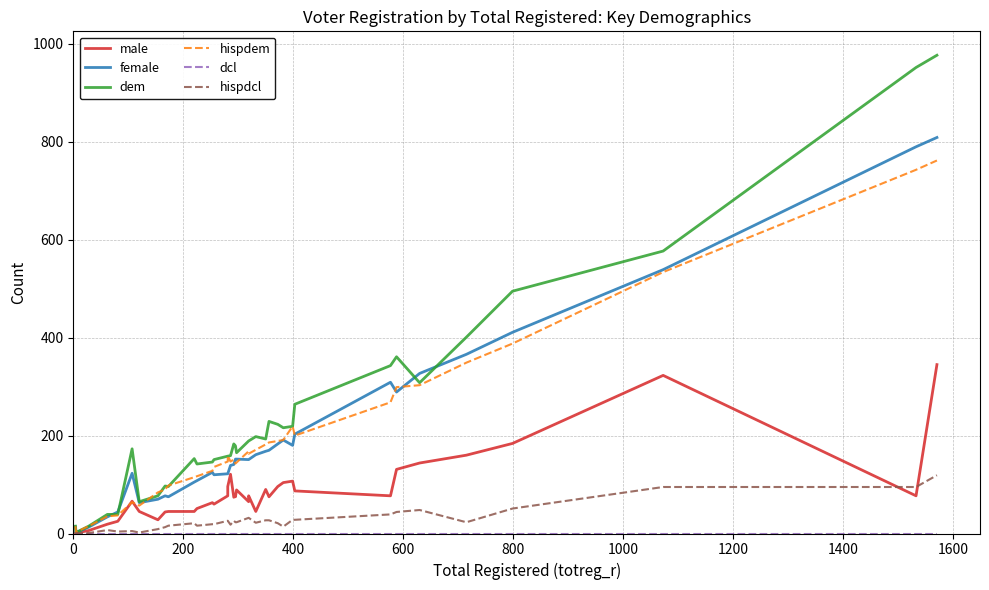

What is the average value of the female series?

194